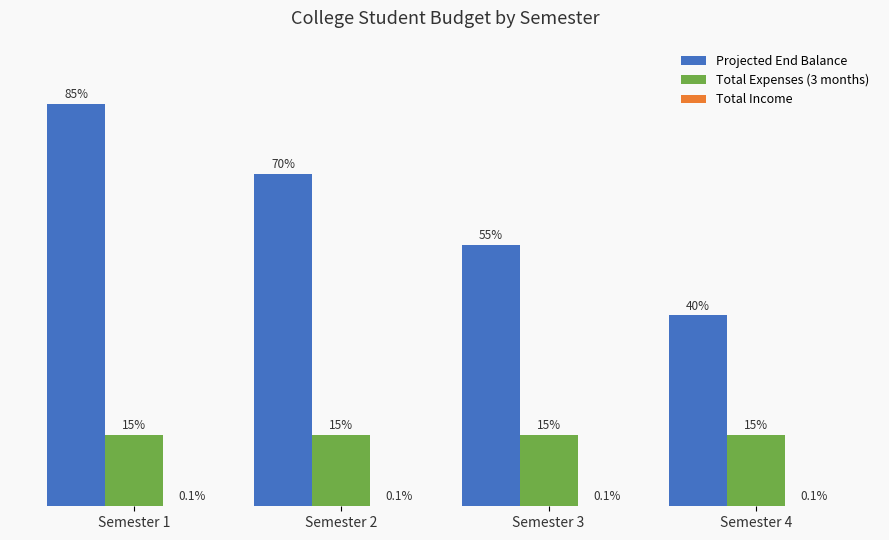

At Semester 3, list the series in order from smallest to largest.

Total Income, Total Expenses (3 months), Projected End Balance